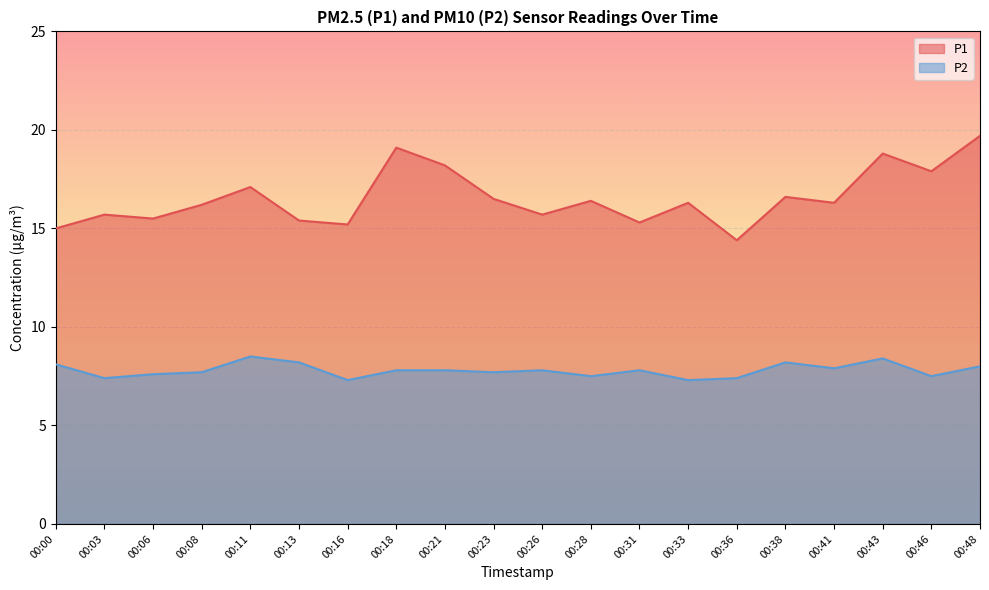

Is the value of P1 at 00:18 greater than the value of P2 at 00:26?

Yes